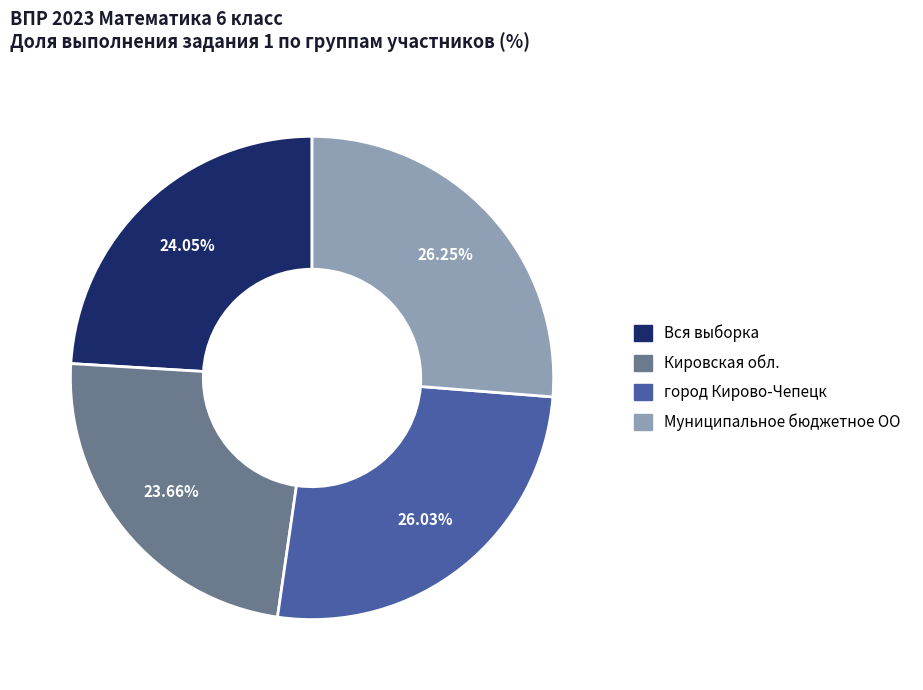

Between Кировская обл. and город Кирово-Чепецк, which is larger?

город Кирово-Чепецк